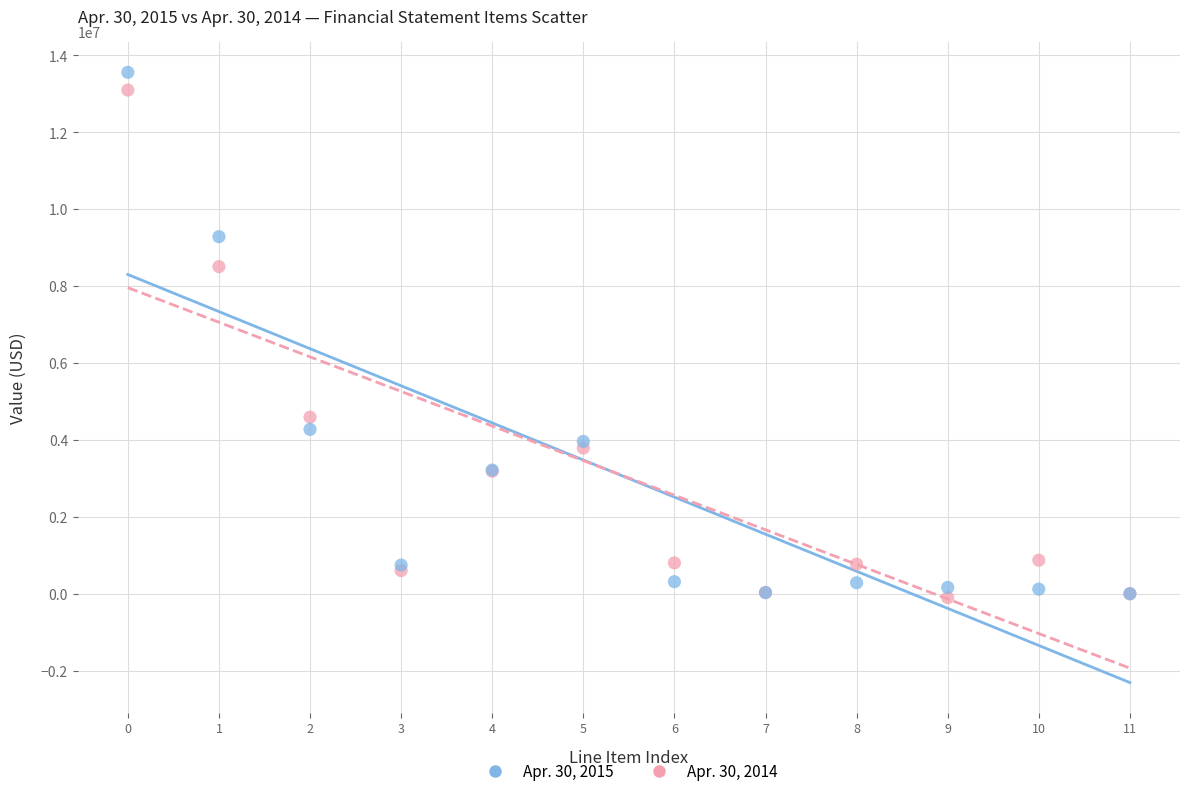

Which series has the widest spread of Y values?

Apr. 30, 2015